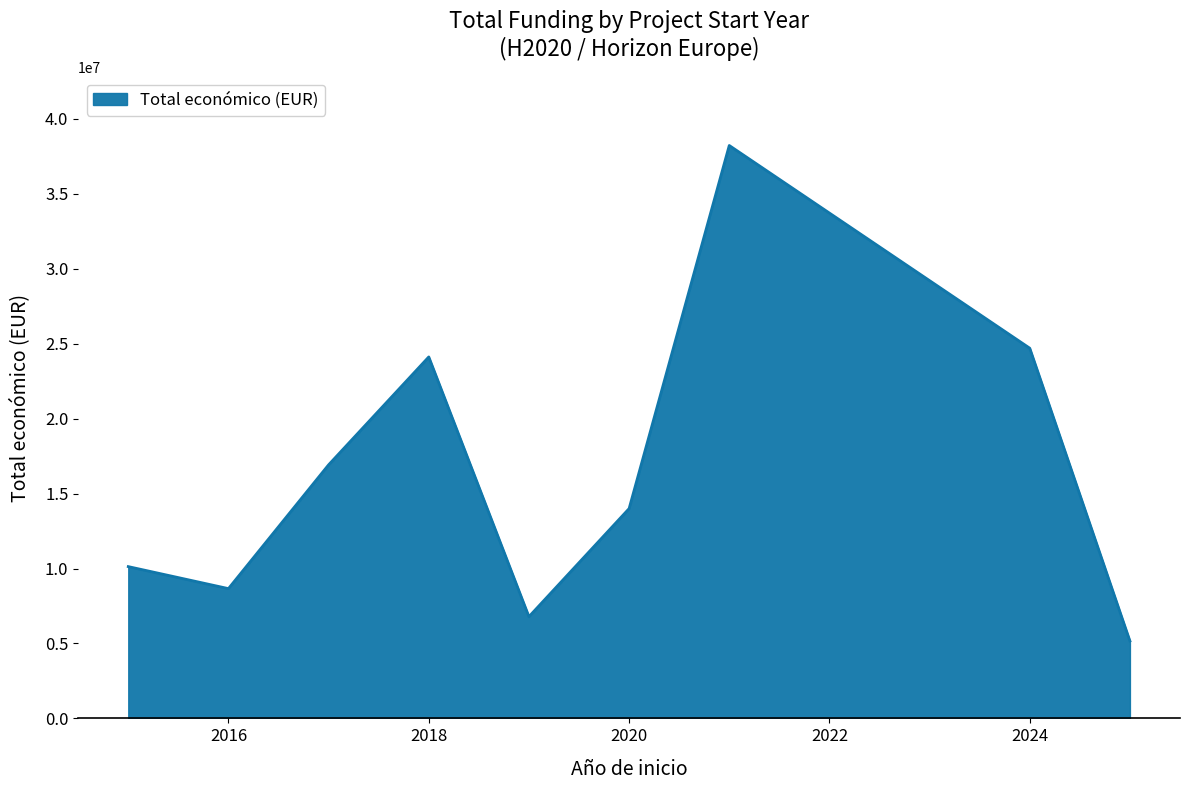

What is the greatest value displayed?

38227386